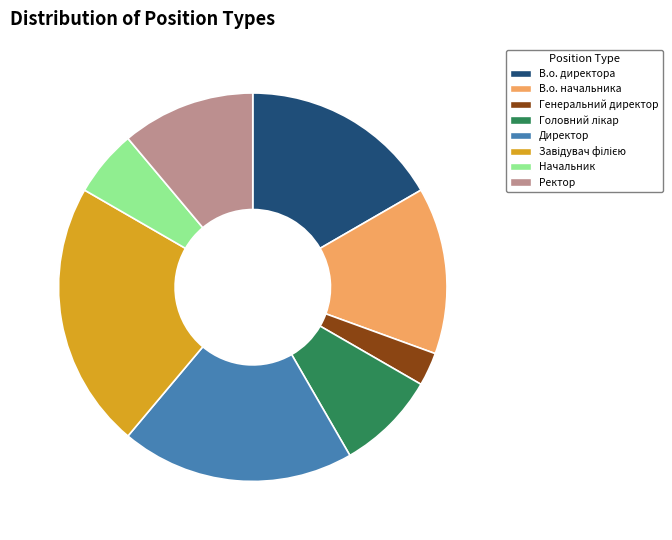

What is the smallest slice in the pie chart?

Генеральний директор